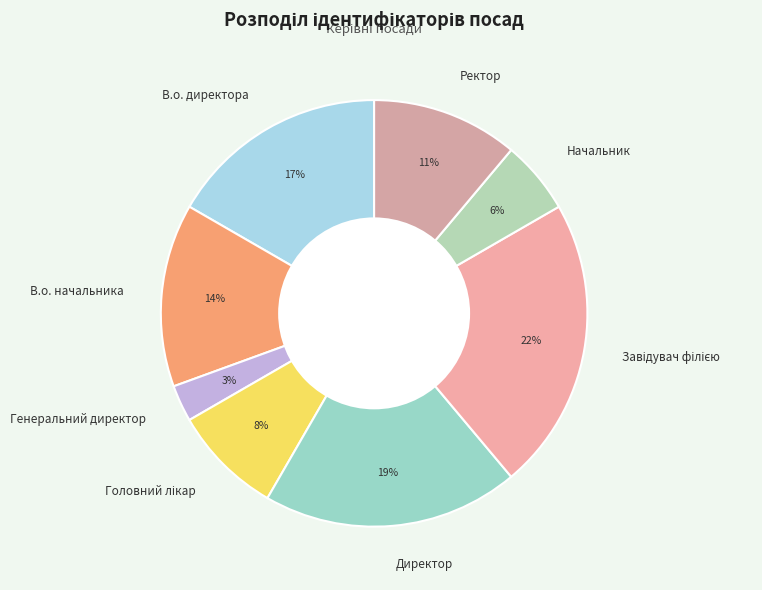

To the nearest percent, what portion does В.о. директора represent?

17%